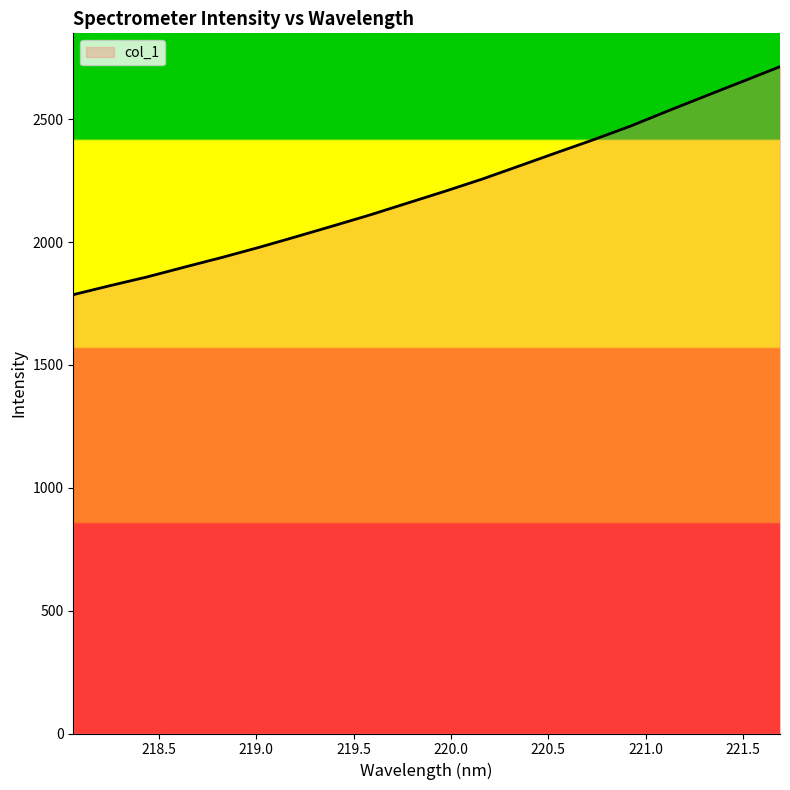

What is the greatest value displayed?

2713.5